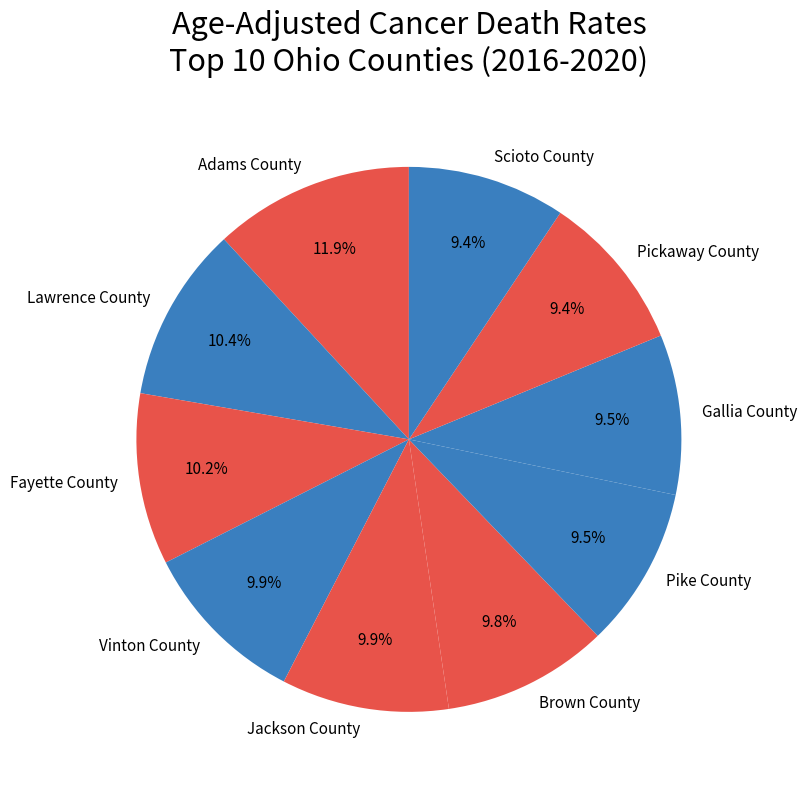

Which has a higher value, Pickaway County or Jackson County?

Jackson County